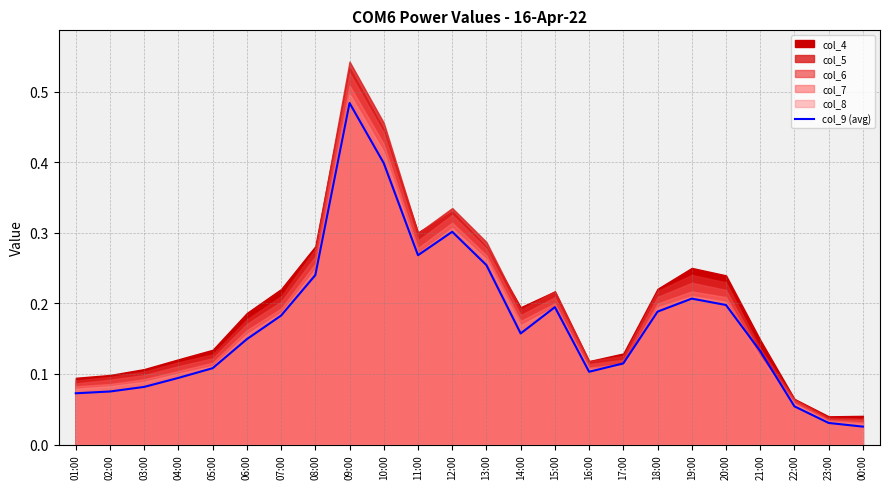

True or false: the data shows 0.3 at 14:00.

False